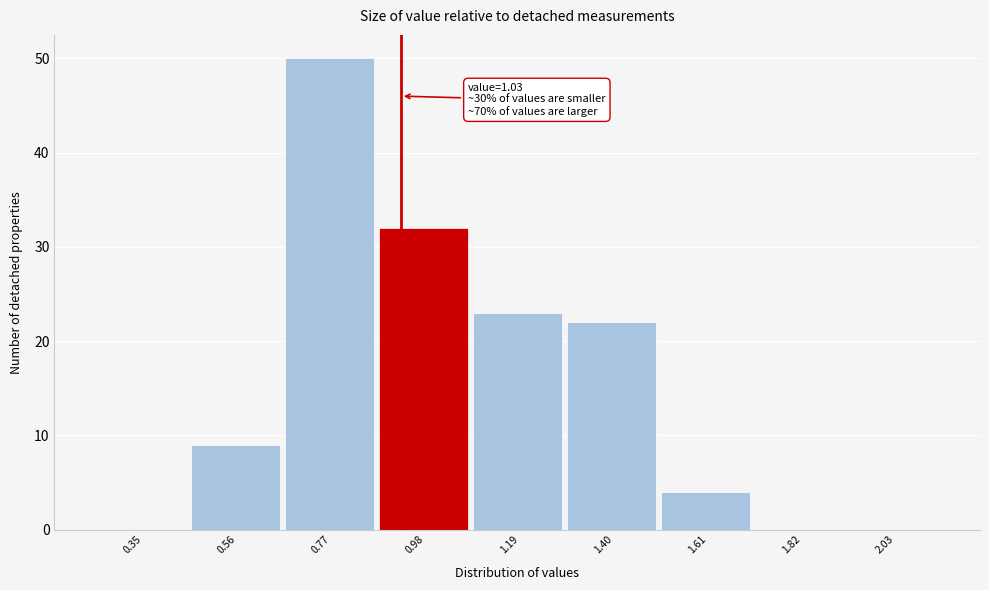

Reading right to left, what are all the values shown in this chart?

2.03=0	1.82=0	1.61=4	1.40=22	1.19=23	0.98=32	0.77=50	0.56=9	0.35=0